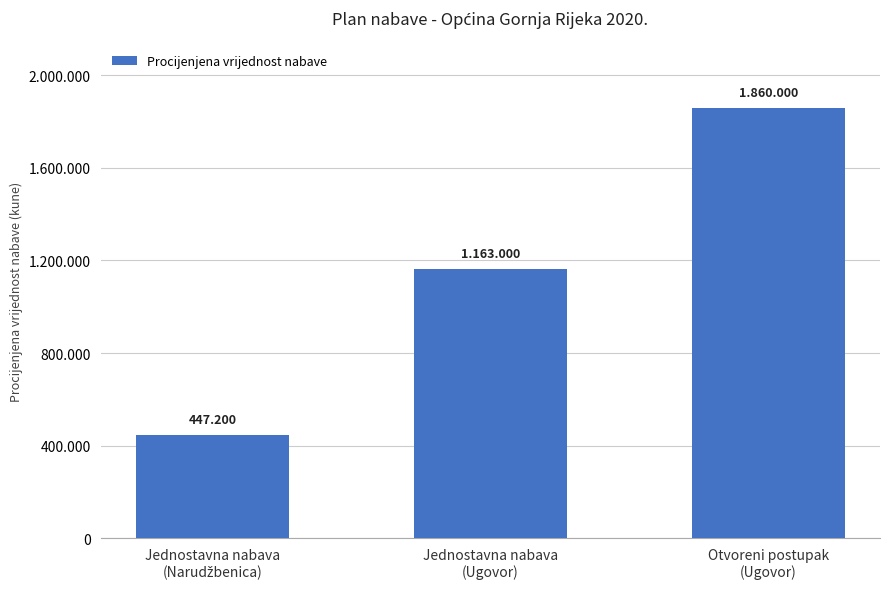

Are the bars horizontal?

No